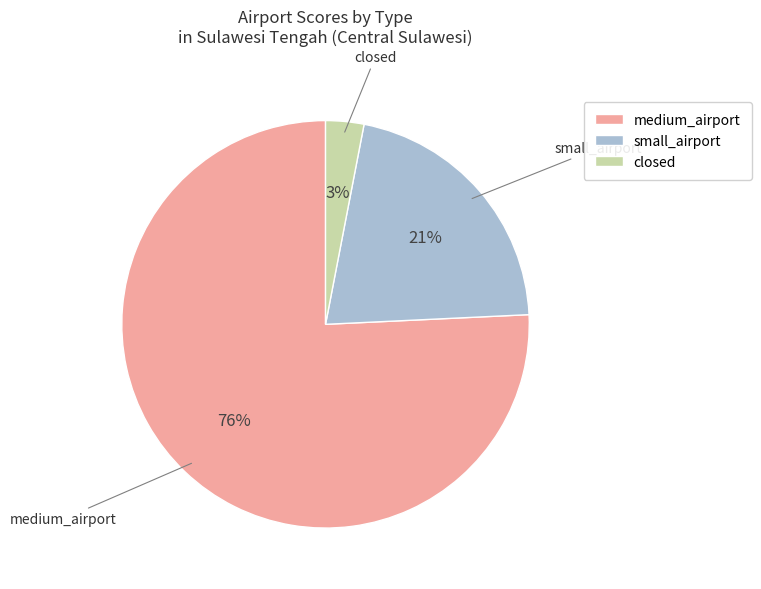

What is the smallest slice in the pie chart?

closed